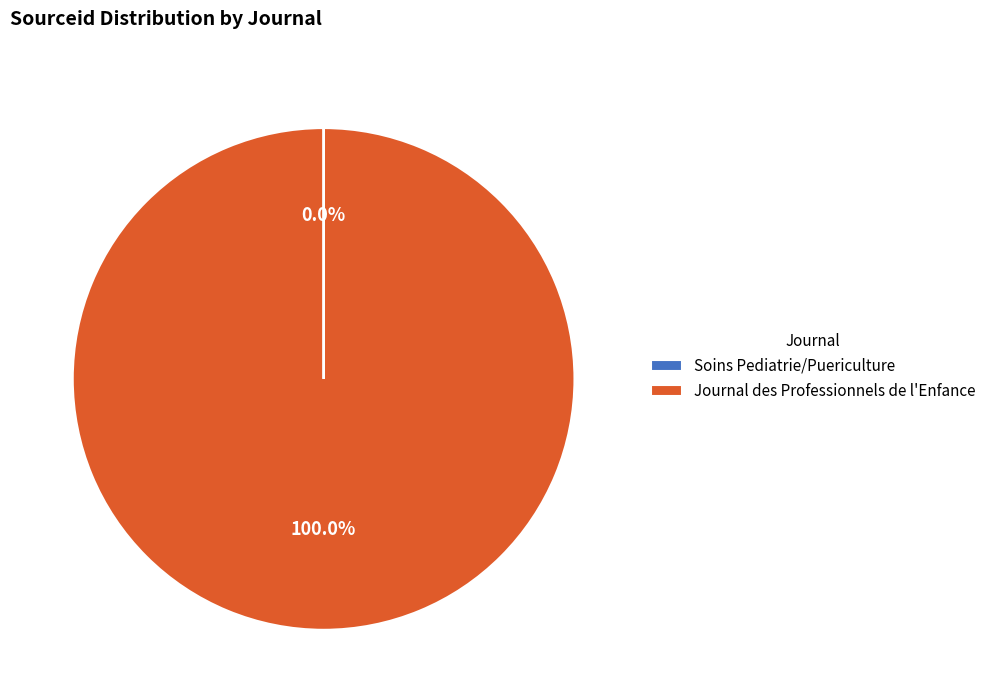

Which slice is the largest?

Journal des Professionnels de l'Enfance